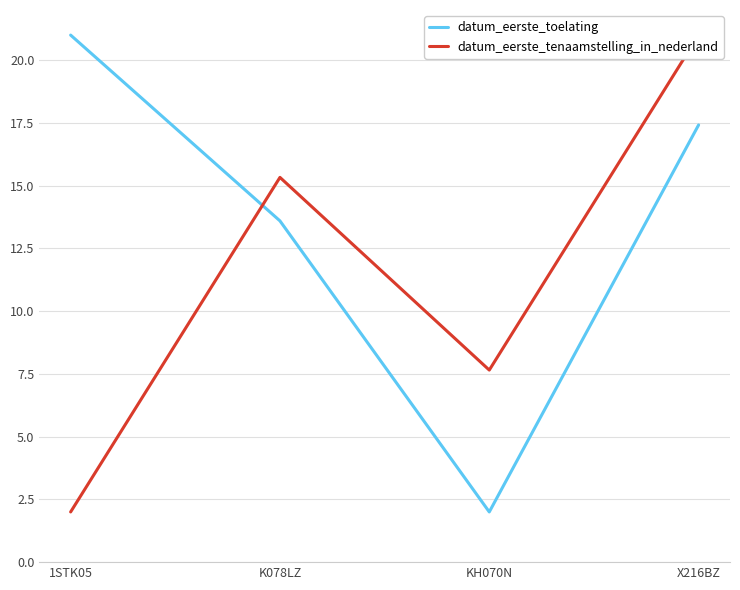

Which series changed the most between 1STK05 and KH070N?

datum_eerste_toelating